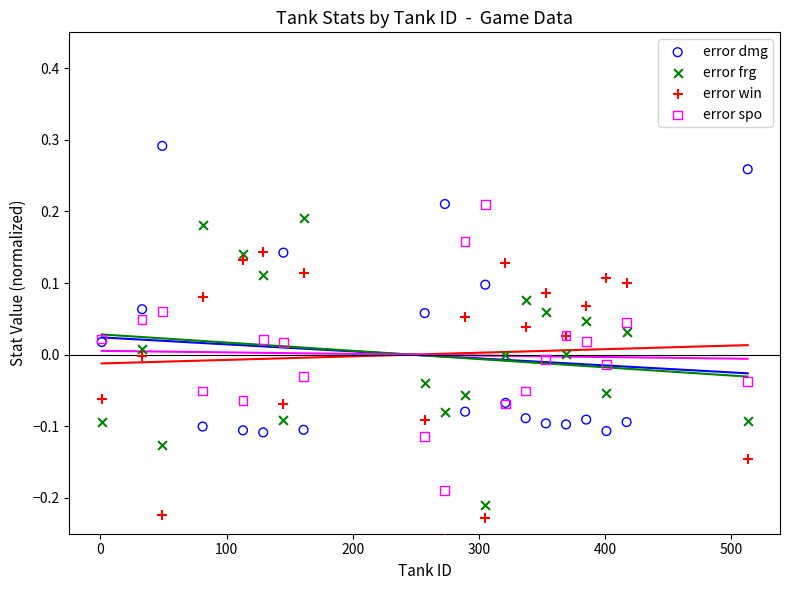

Which series contains the highest Y value?

error dmg